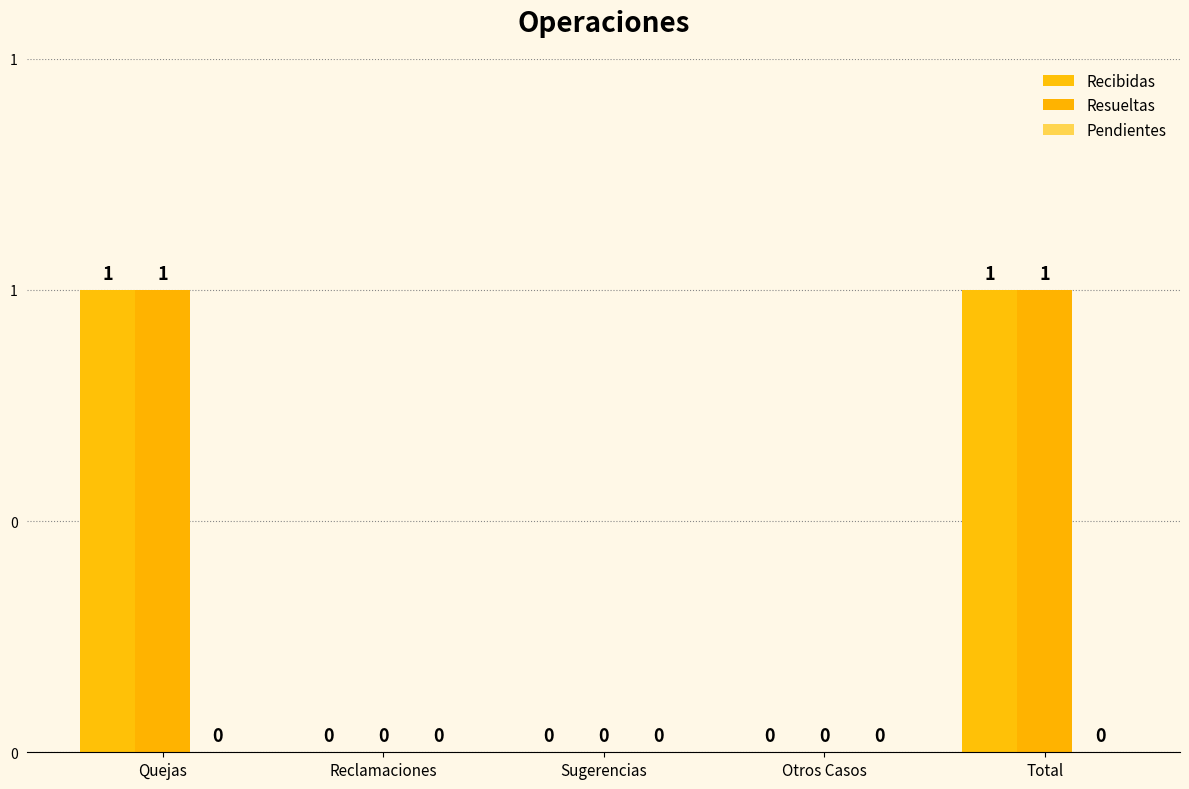

Reading left to right, transcribe all the data shown in this chart.

Recibidas: 1	0	0	0	1
Resueltas: 1	0	0	0	1
Pendientes: 0	0	0	0	0